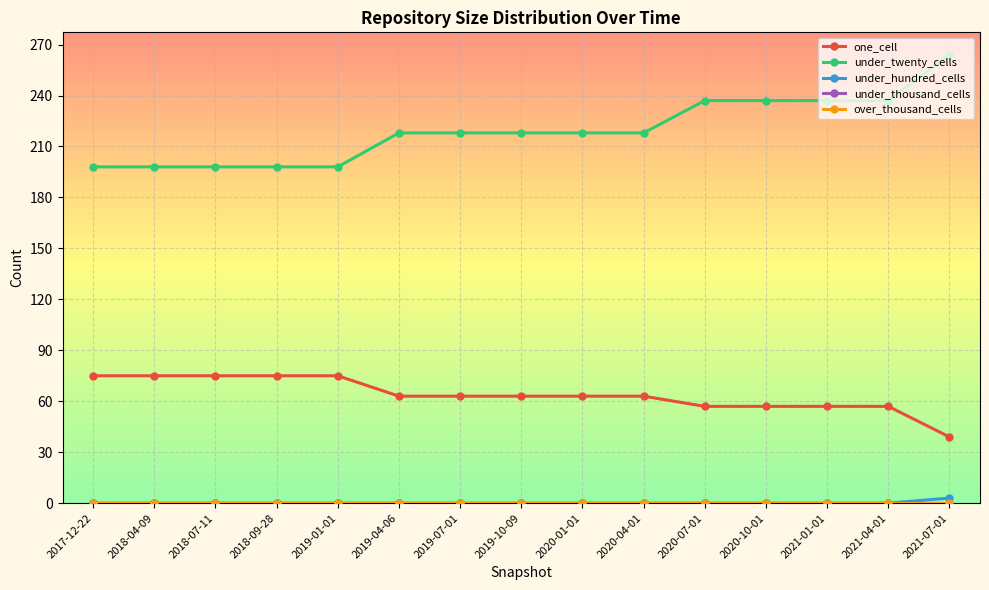

Does the chart have visible grid lines?

Yes